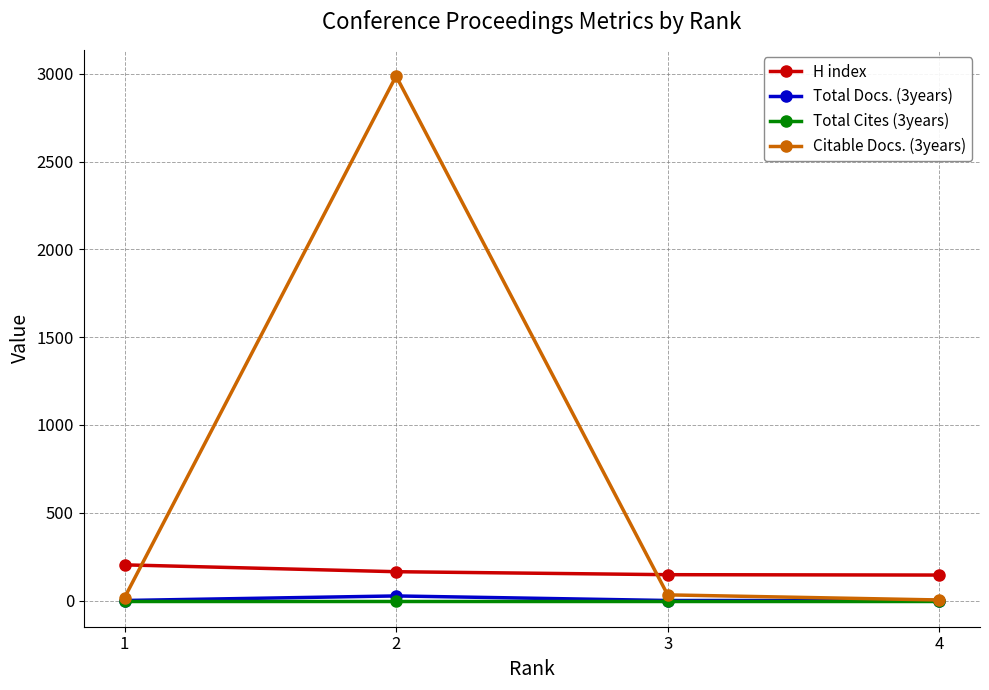

At how many categories does at least one series exceed 2487?

1